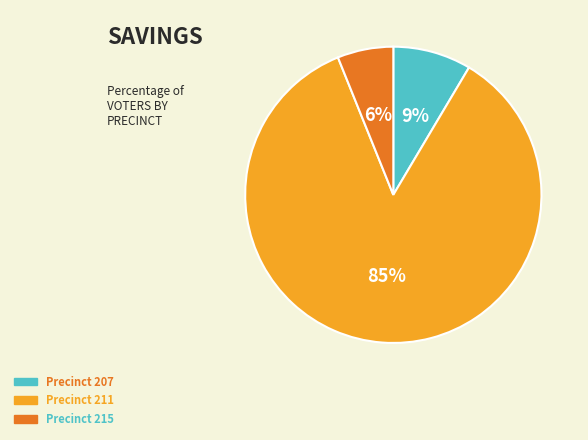

Between Precinct 207 and Precinct 215, which is larger?

Precinct 207